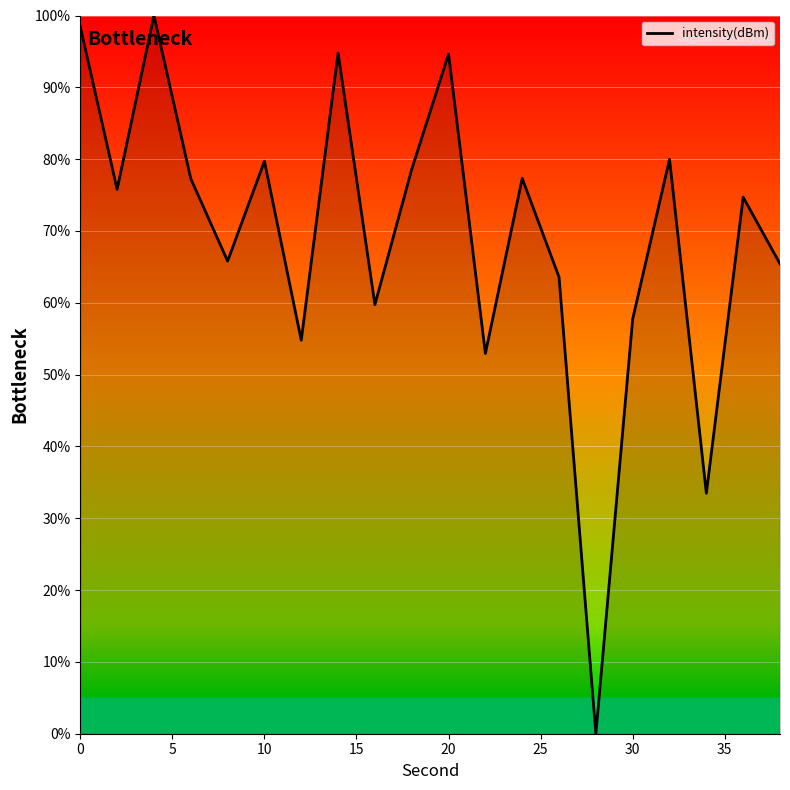

What is the difference between the maximum and minimum values?

100.0